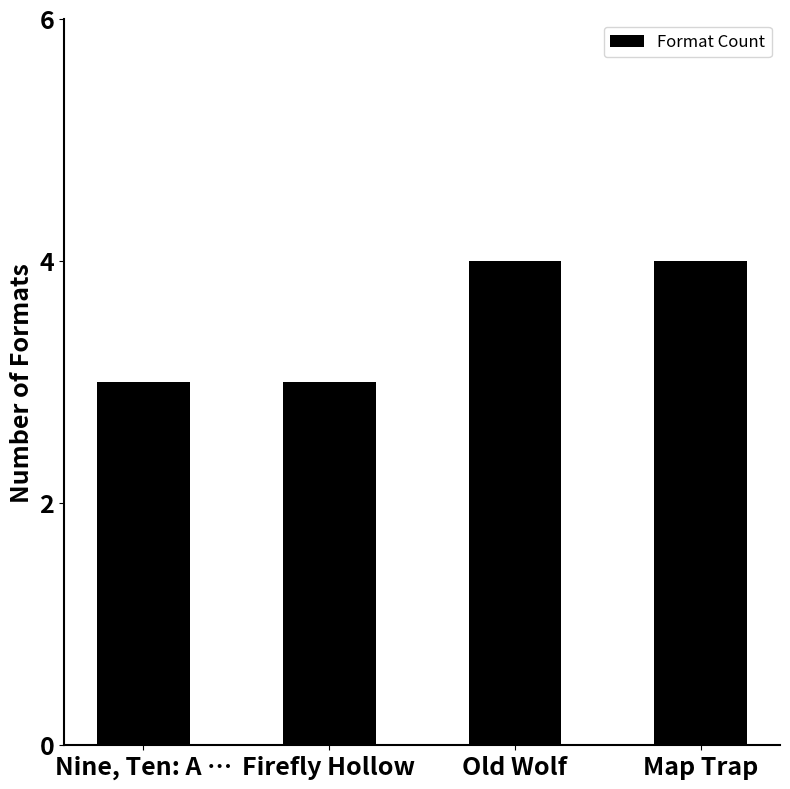

What is the difference between the values at Map Trap and Nine, Ten: A …?

1